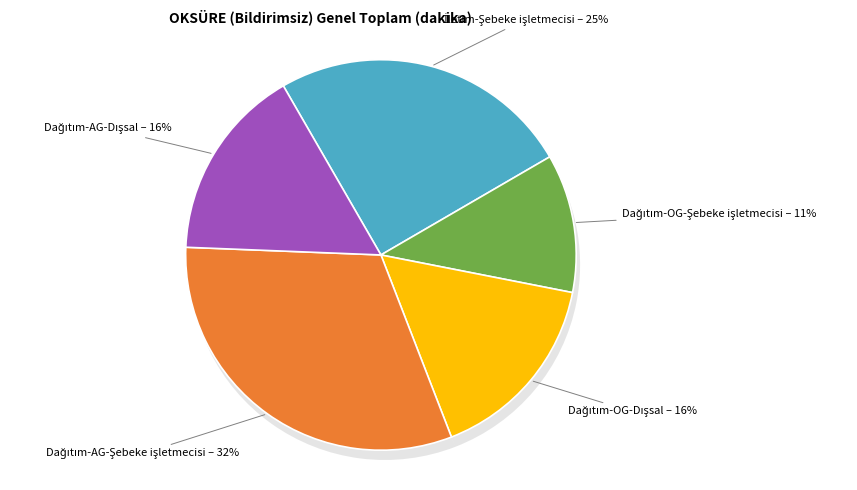

Is the sum of Dağıtım-OG-Dışsal and Dağıtım-AG-Dışsal greater than half?

No